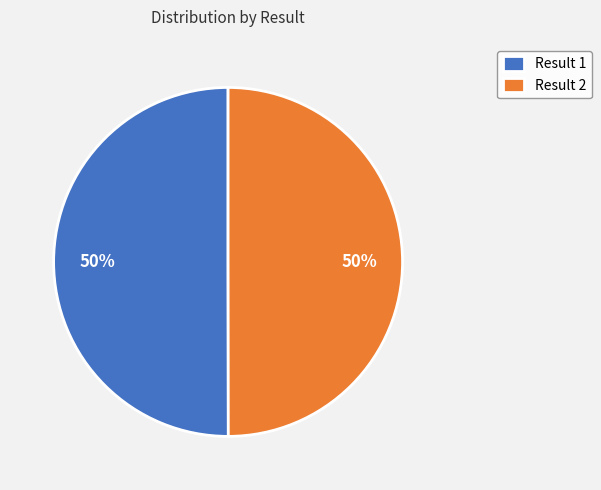

To the nearest percent, what is the average slice percentage?

50%